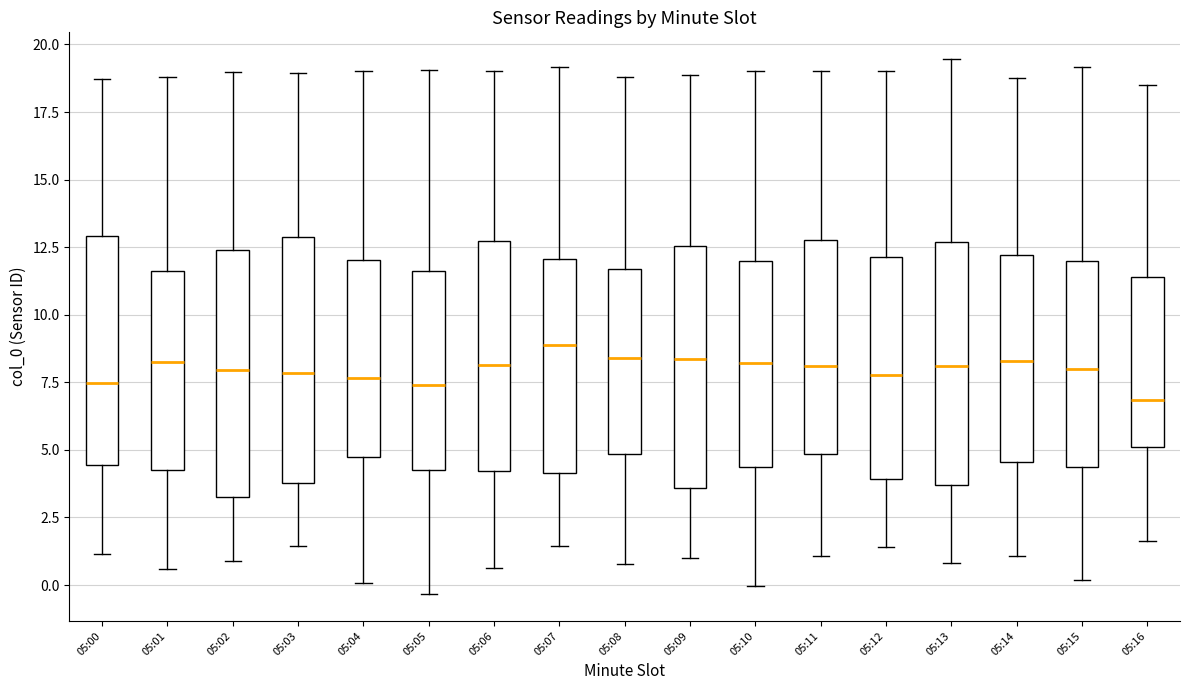

Reading left to right, read every box against the y-axis: the position of its median line, the range the box covers, and the ends of its whiskers. The values are not printed on the chart, so give them approximately, as read against the axis.

05:00: median 7.5, box 4.5 to 13.0, whiskers 1.0 to 18.5
05:01: median 8.0, box 4.5 to 11.5, whiskers 0.5 to 19.0
05:02: median 8.0, box 3.5 to 12.5, whiskers 1.0 to 19.0
05:03: median 8.0, box 4.0 to 13.0, whiskers 1.5 to 19.0
05:04: median 7.5, box 4.5 to 12.0, whiskers 0.0 to 19.0
05:05: median 7.5, box 4.0 to 11.5, whiskers -0.5 to 19.0
05:06: median 8.0, box 4.0 to 12.5, whiskers 0.5 to 19.0
05:07: median 9.0, box 4.0 to 12.0, whiskers 1.5 to 19.0
05:08: median 8.5, box 5.0 to 11.5, whiskers 1.0 to 19.0
05:09: median 8.5, box 3.5 to 12.5, whiskers 1.0 to 19.0
05:10: median 8.0, box 4.5 to 12.0, whiskers 0.0 to 19.0
05:11: median 8.0, box 5.0 to 13.0, whiskers 1.0 to 19.0
05:12: median 8.0, box 4.0 to 12.0, whiskers 1.5 to 19.0
05:13: median 8.0, box 3.5 to 12.5, whiskers 1.0 to 19.5
05:14: median 8.5, box 4.5 to 12.0, whiskers 1.0 to 19.0
05:15: median 8.0, box 4.5 to 12.0, whiskers 0.0 to 19.0
05:16: median 7.0, box 5.0 to 11.5, whiskers 1.5 to 18.5